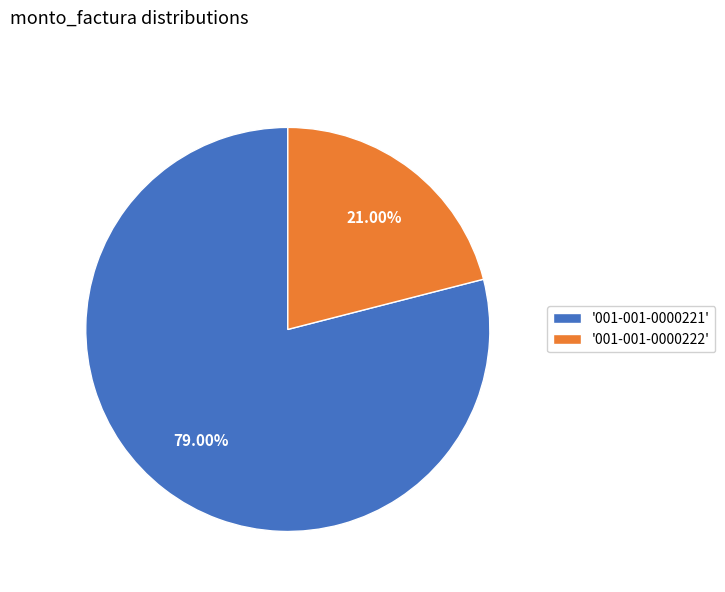

Combined, do '001-001-0000221' and '001-001-0000222' account for over 50%?

Yes